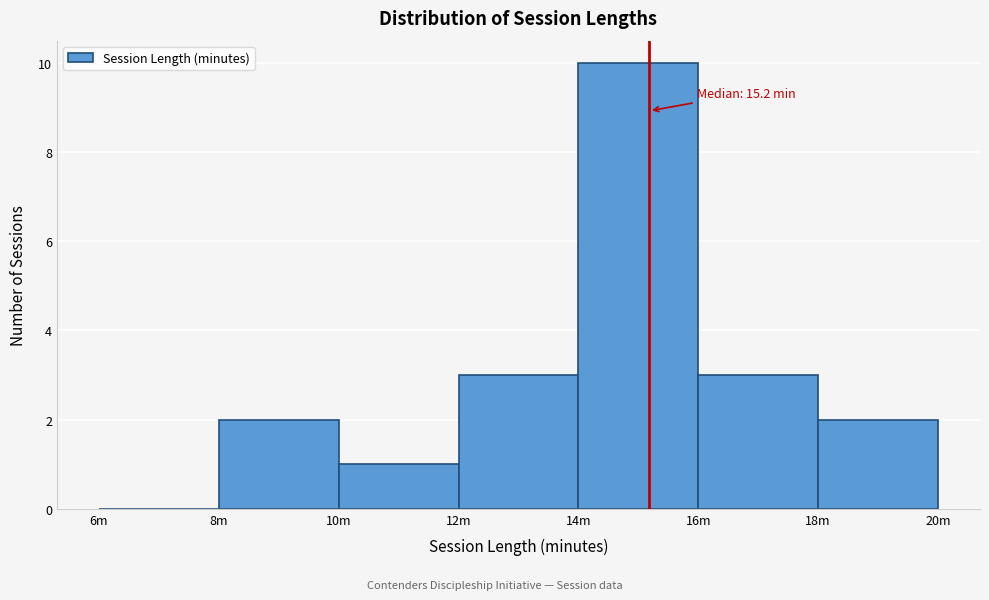

Reading left to right, what are all the values shown in this chart?

6m=0	8m=2	10m=1	12m=3	14m=10	16m=3	18m=2